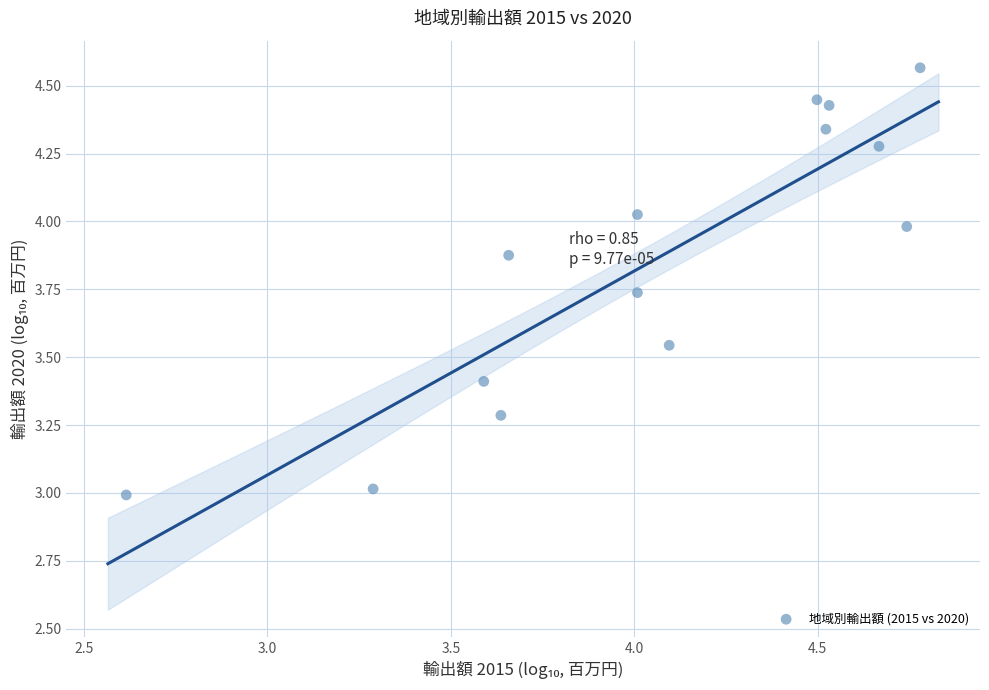

What is the range of X values (max minus min)?

2.2